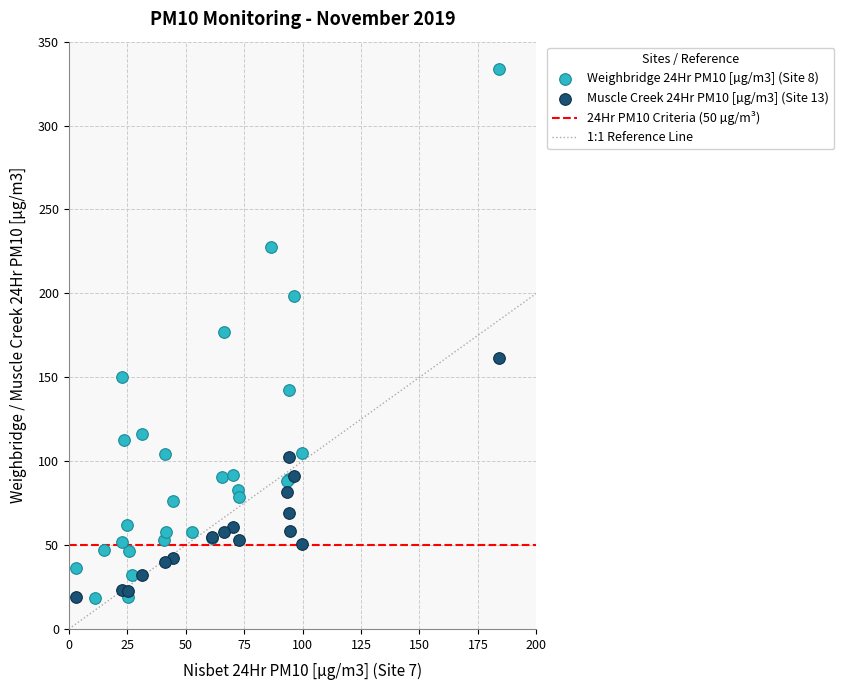

Which series contains the highest Y value?

Weighbridge 24Hr PM10 [µg/m3] (Site 8)